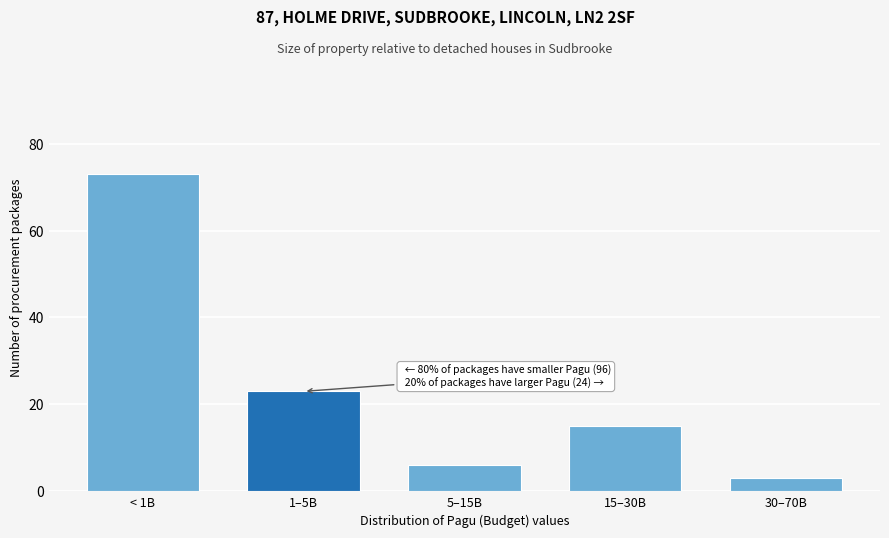

Reading right to left, list all the values displayed in this chart.

30–70B=3	15–30B=15	5–15B=6	1–5B=23	< 1B=73